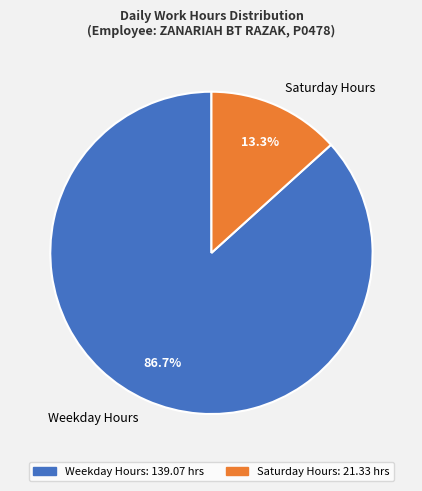

To the nearest percent, what is the difference between the largest and smallest slice percentages?

73%